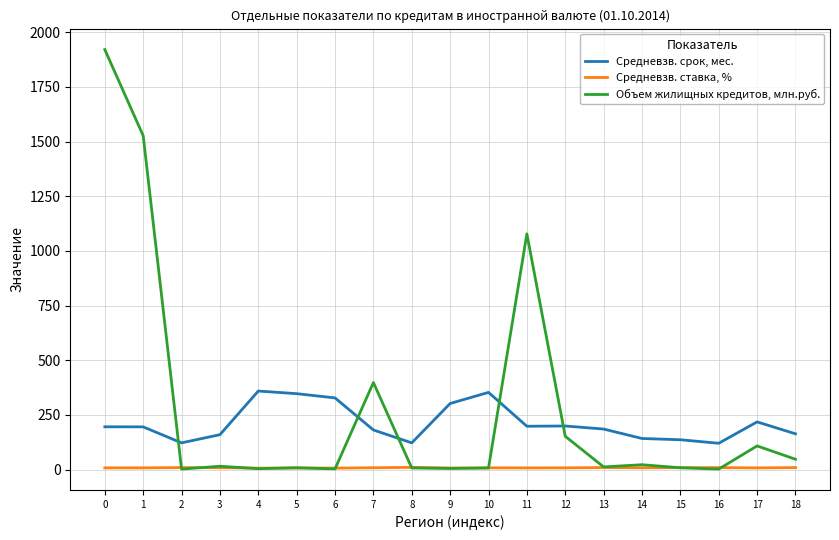

Which series has the largest total across all categories?

Объем жилищных кредитов, млн.руб.